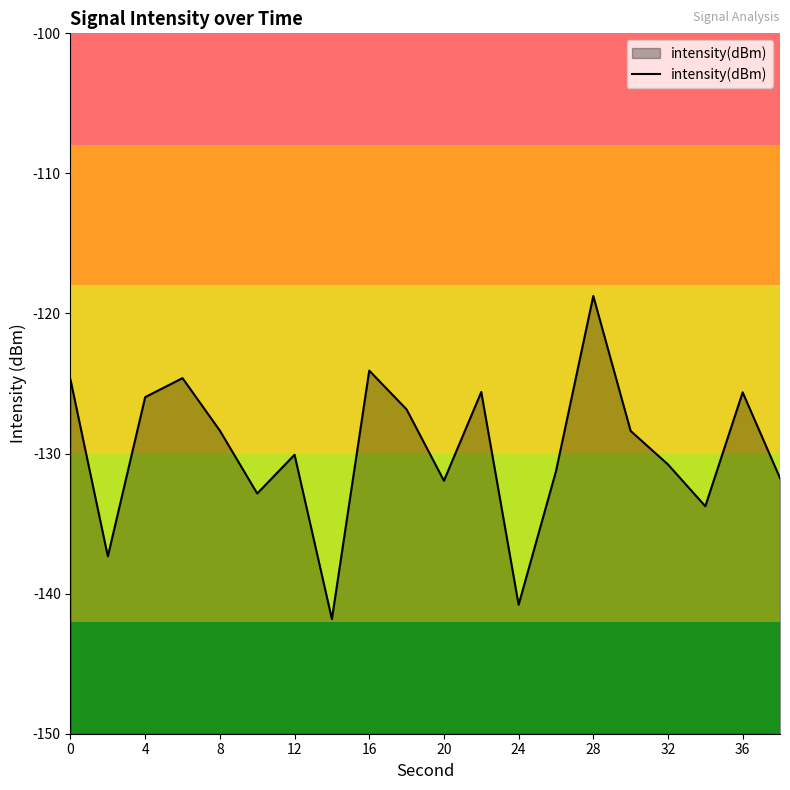

What is the change in value from 8 to 24?

-12.4